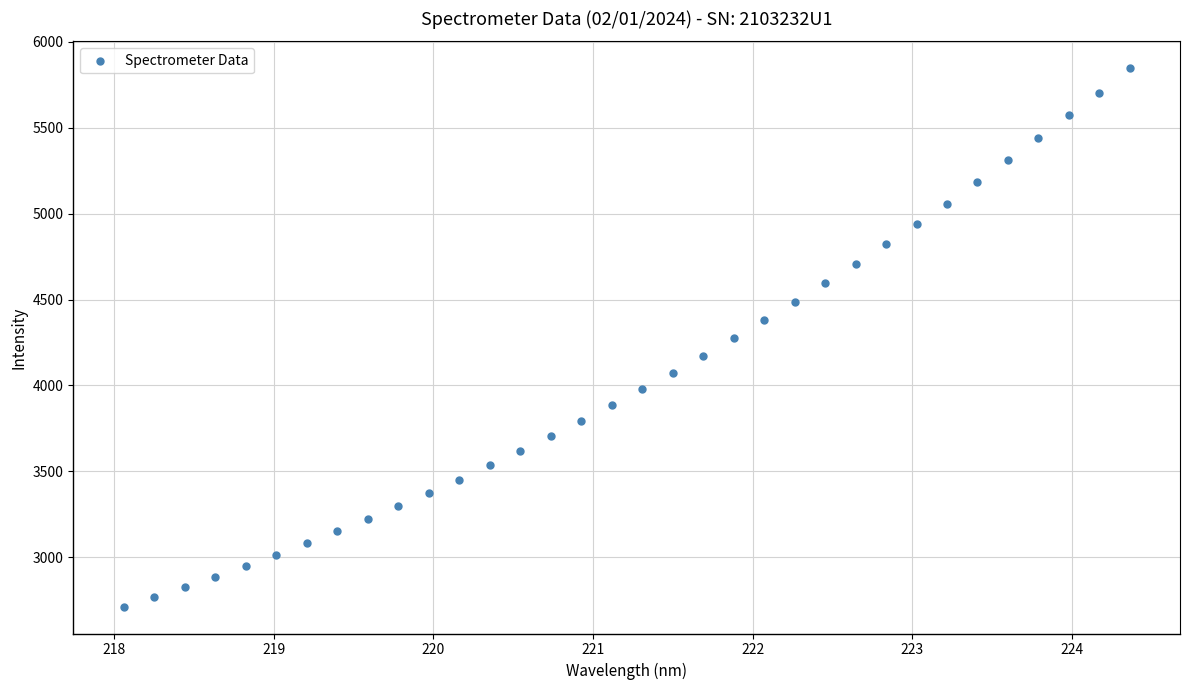

What is the range of Y values (max minus min)?

3133.6